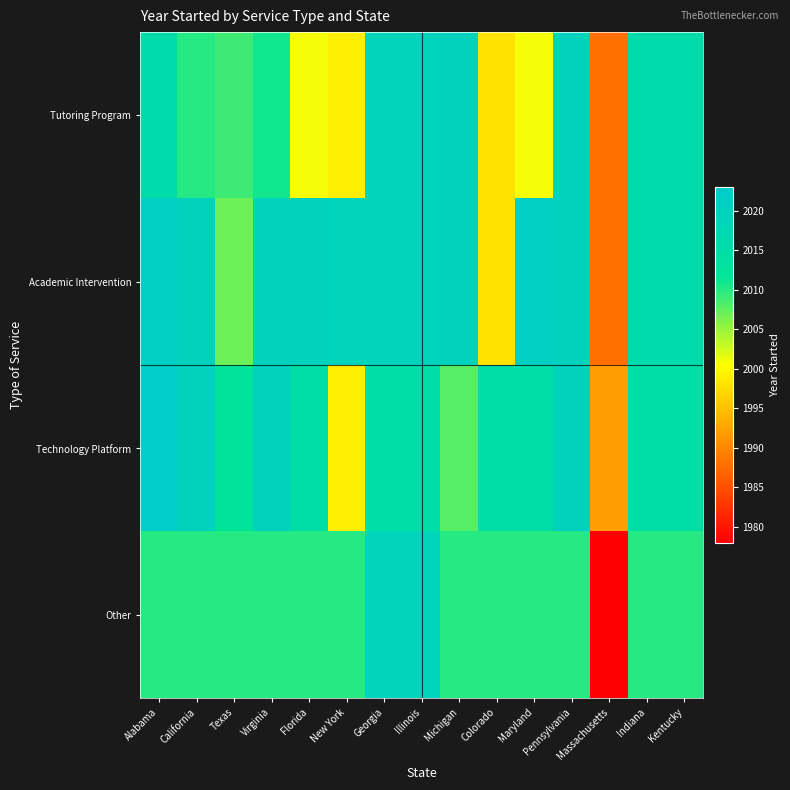

What is the smallest value displayed?

1978